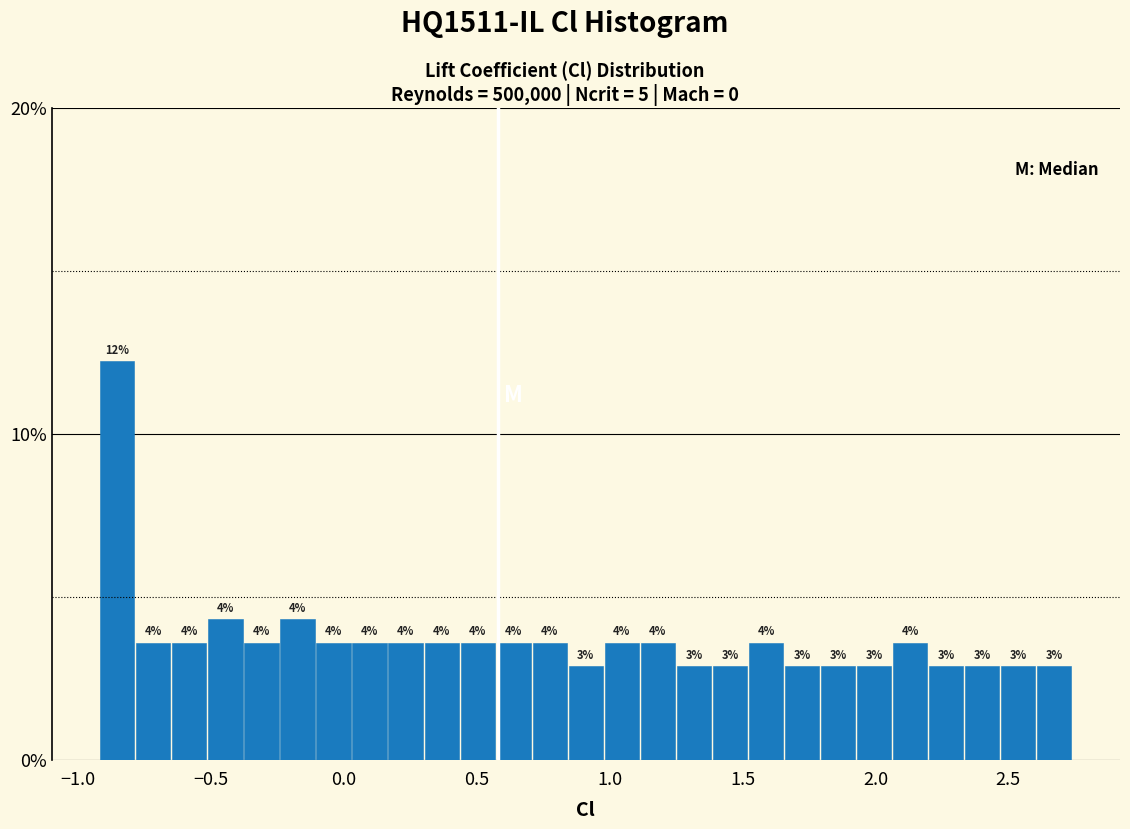

Around what value on the x-axis is the tallest bar? Give the approximate position of its centre, as read against the axis.

-0.85